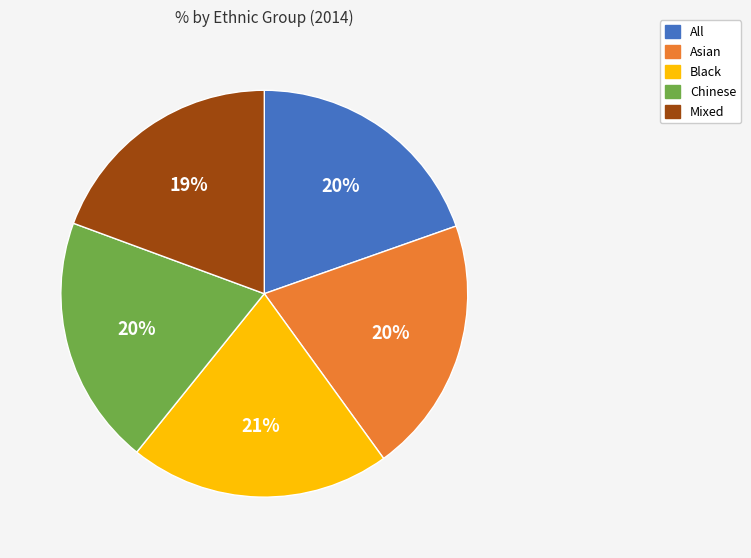

The Black slice represents 35% of the pie. True or false?

False